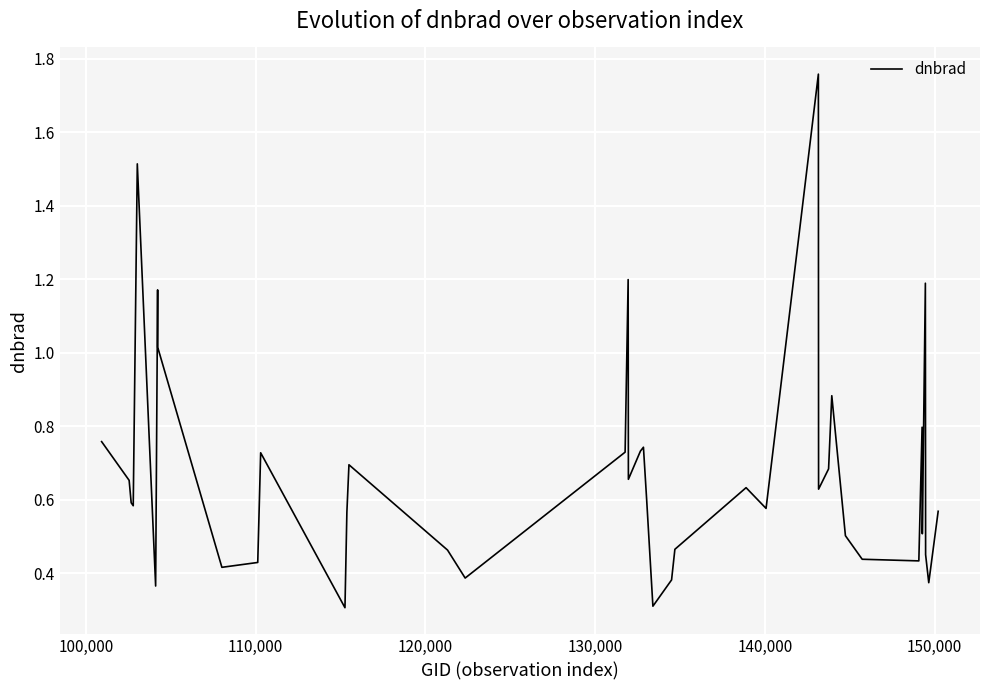

What is the difference between the maximum and minimum values?

1.5